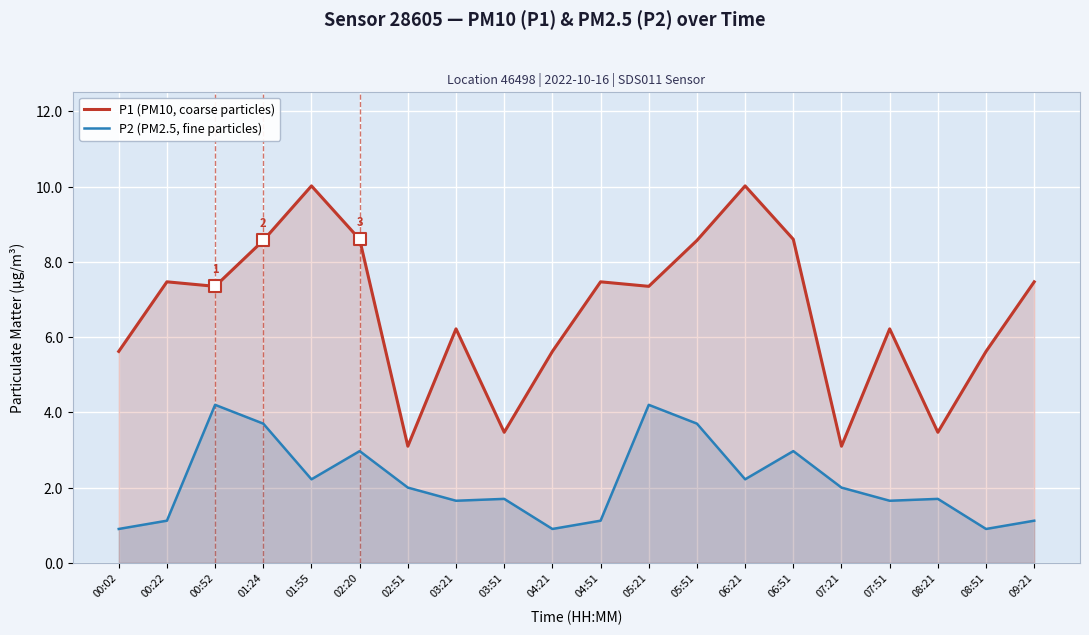

At how many categories does at least one series exceed 6?

13